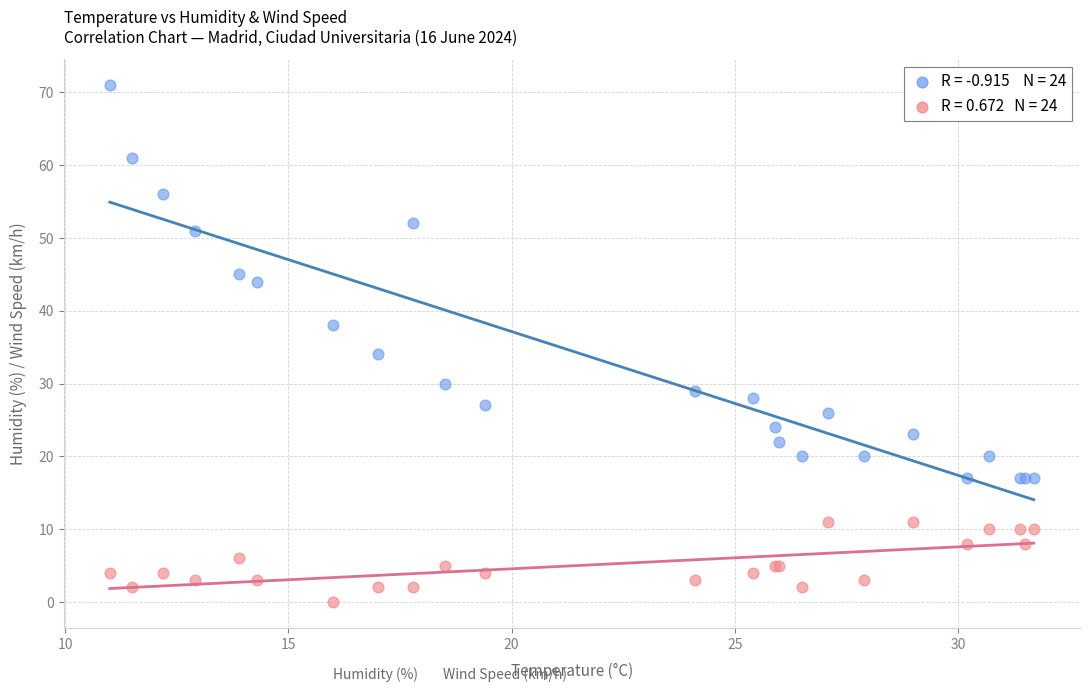

Across all series, what Y value is closest to 35?

34